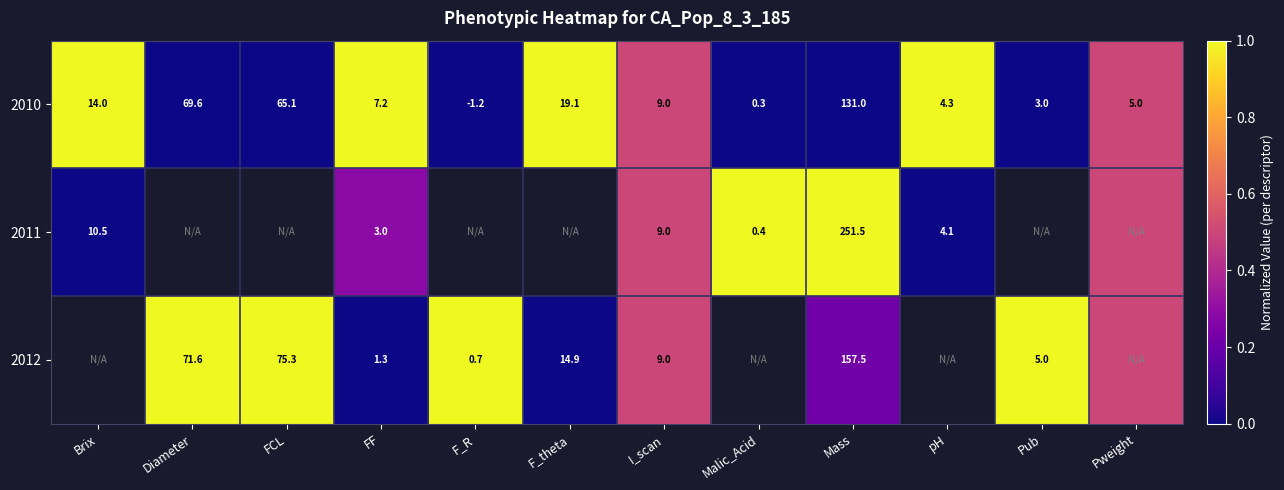

What is the greatest value displayed?

1.0